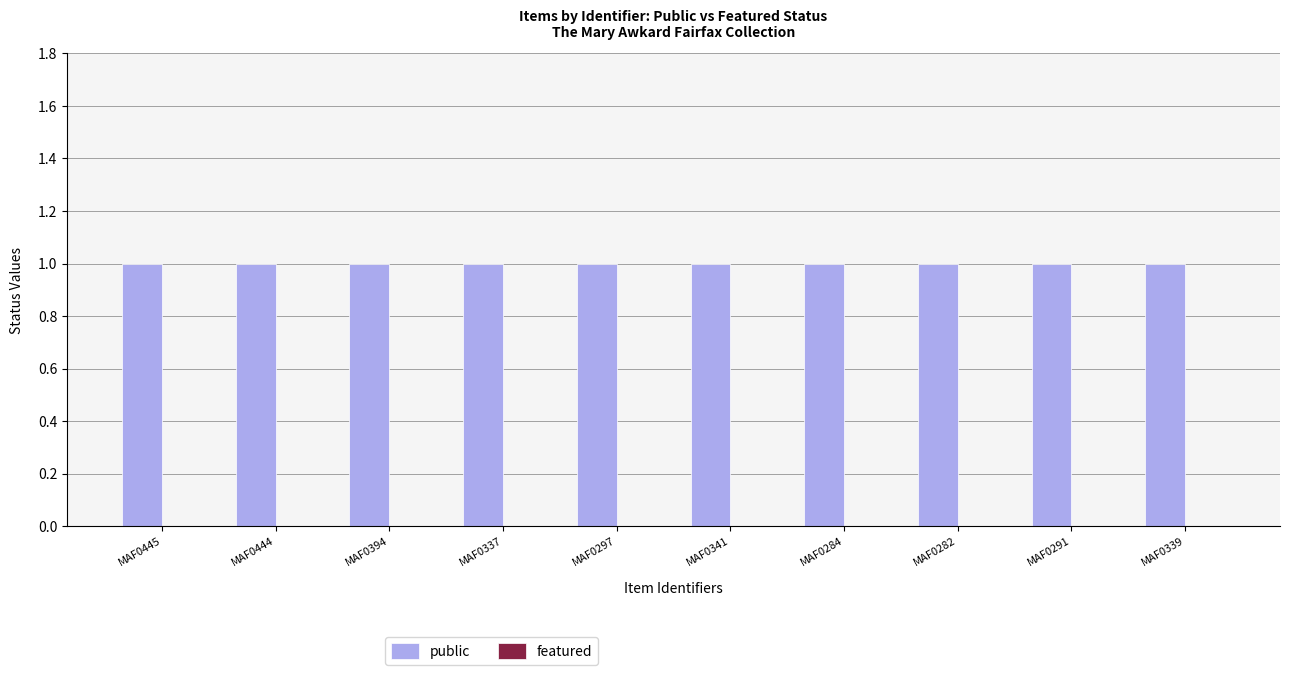

Which category has the lowest value across all series?

MAF0445